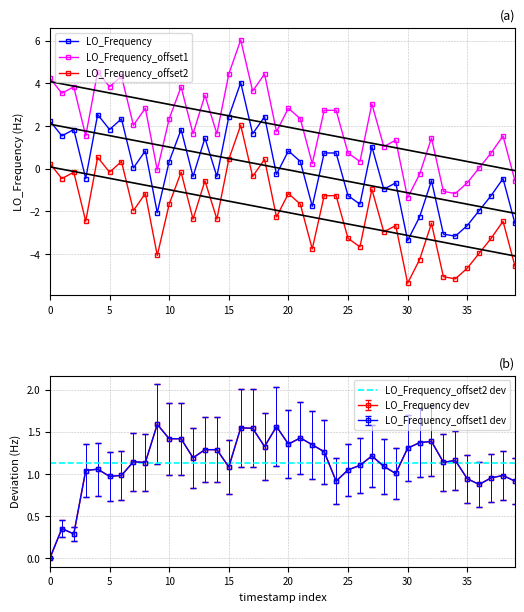

List the series in order of their peak value, lowest first.

LO_Frequency_offset2, LO_Frequency, LO_Frequency_offset1